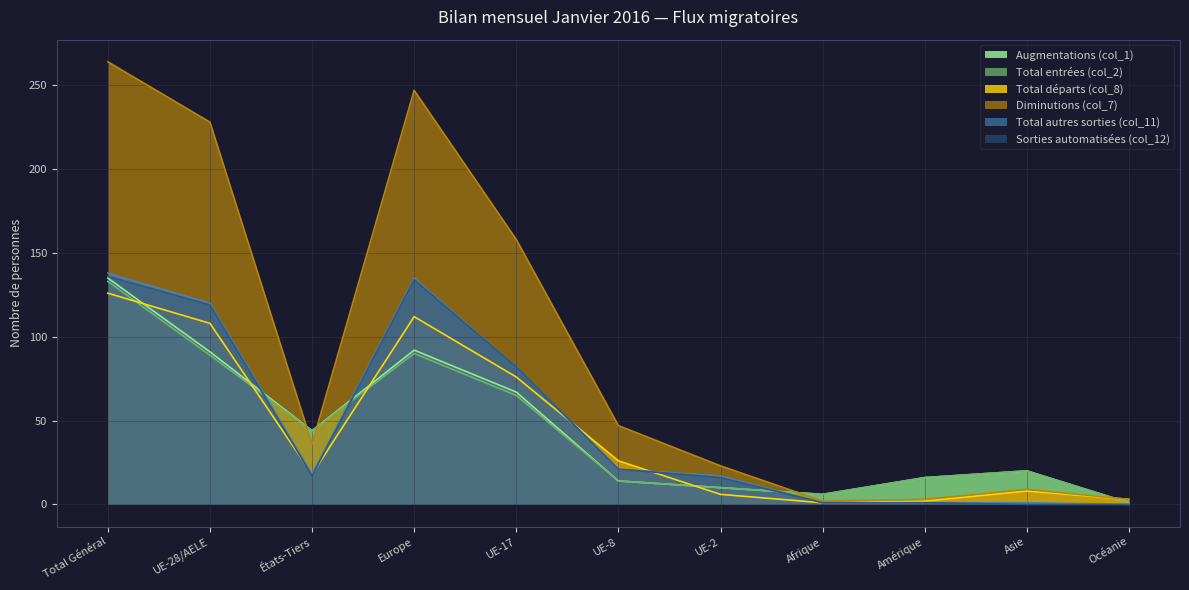

How many lines are shown in the chart?

6